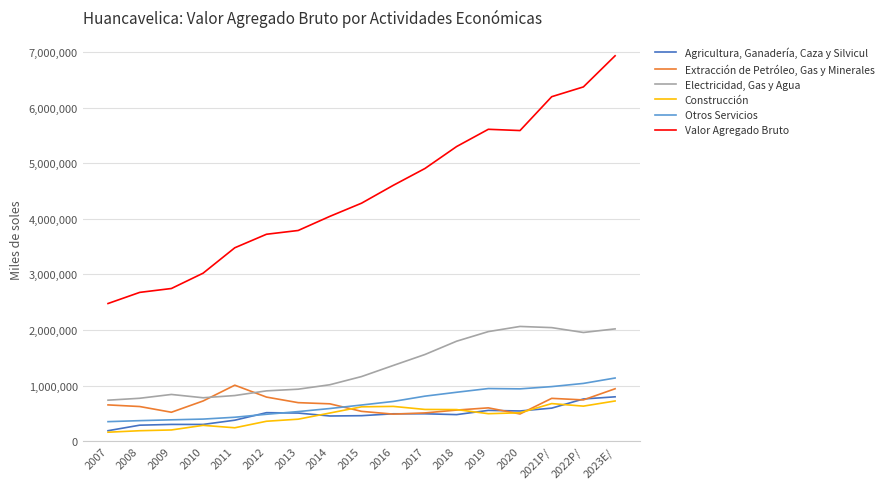

What value does the Valor Agregado Bruto series have at 2017, to the nearest 10?

4904650